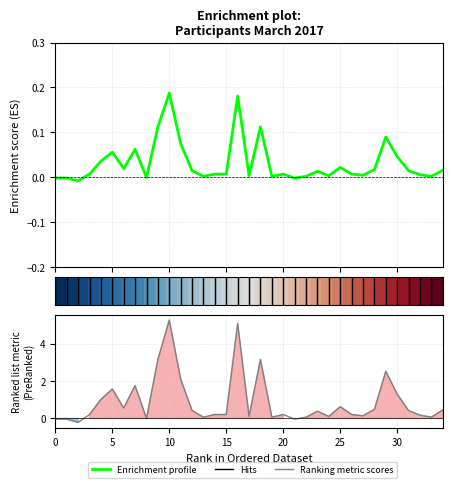

What is the difference between the Ranking metric scores values at 11 and 32?

1.9